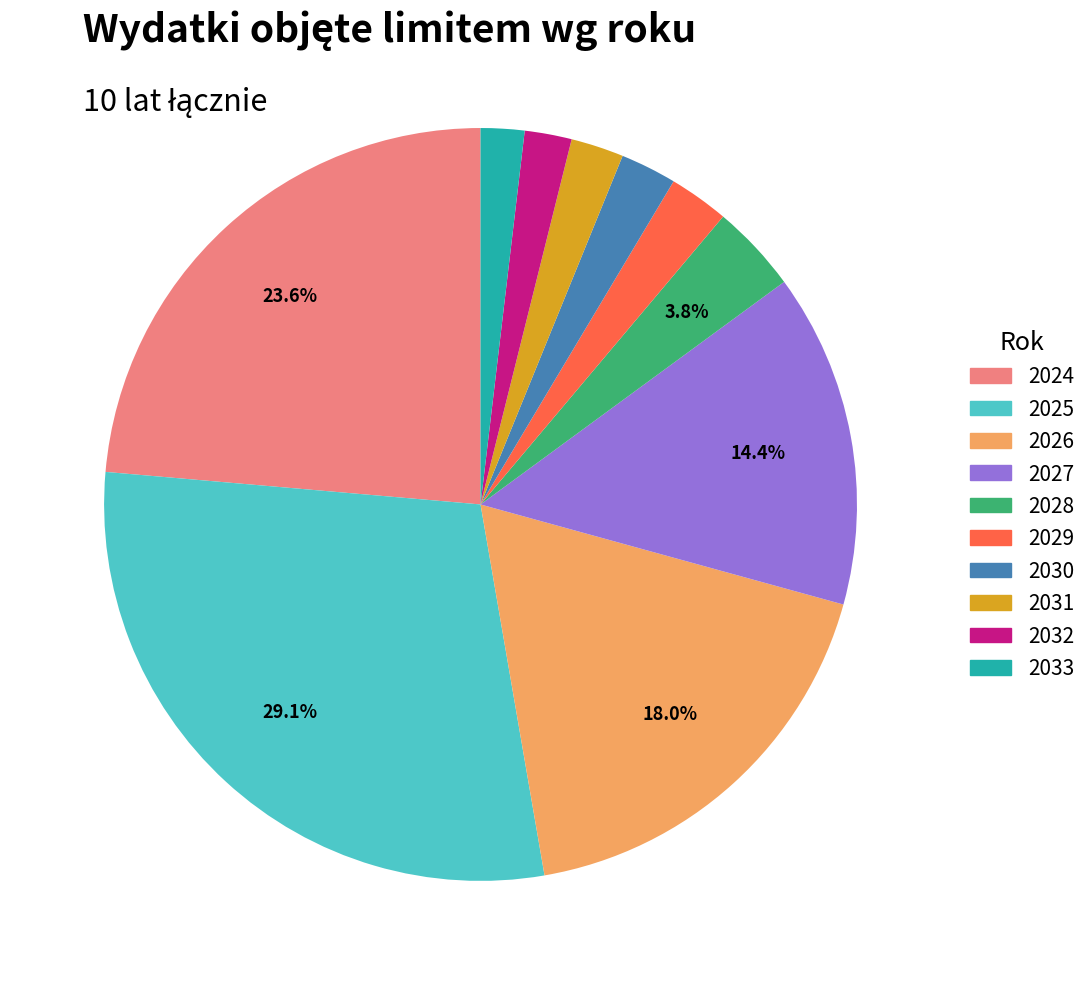

True or false: 2030 accounts for 2% of the total.

True